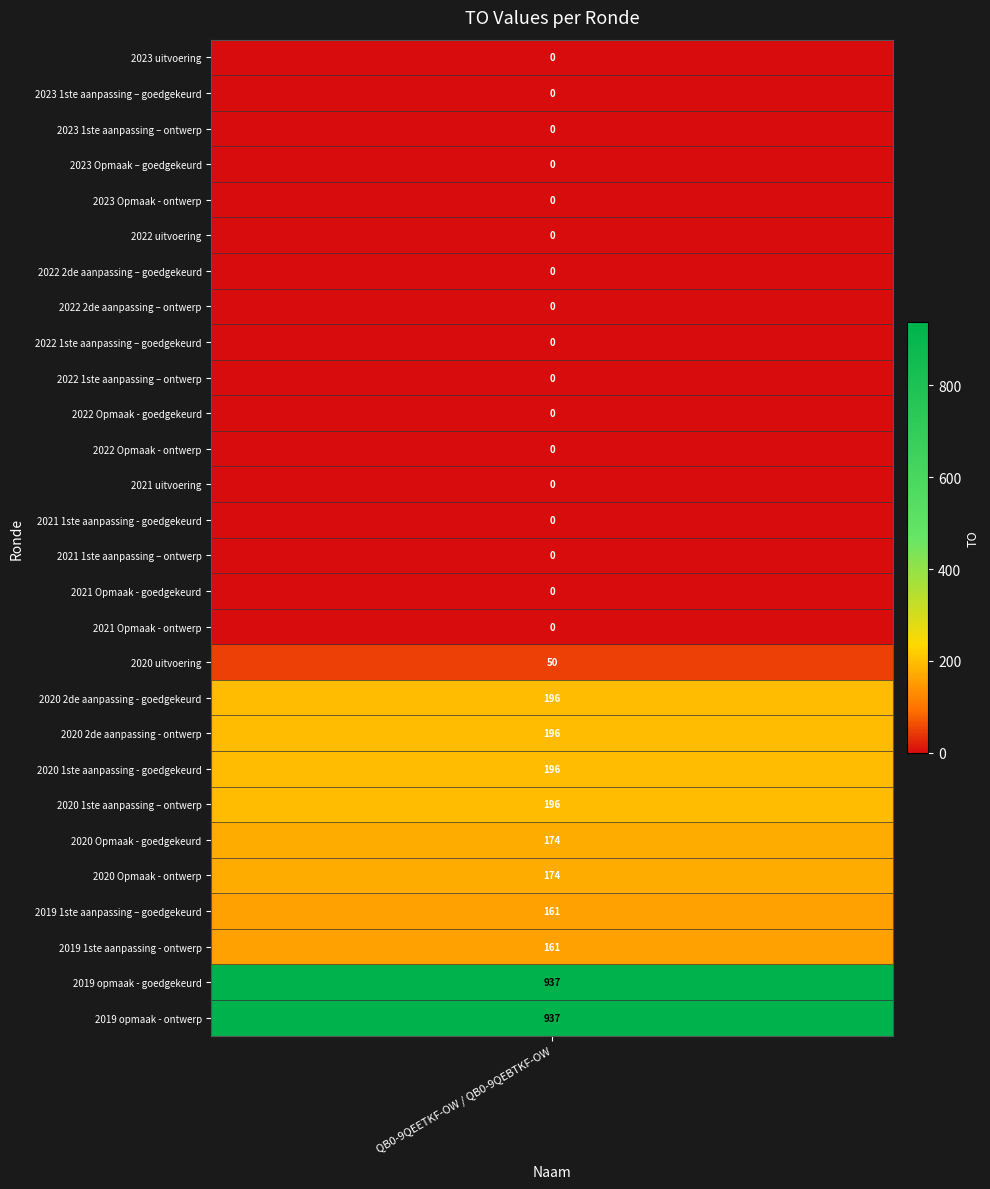

True or false: the data shows -304 at 2023 1ste aanpassing – ontwerp.

False